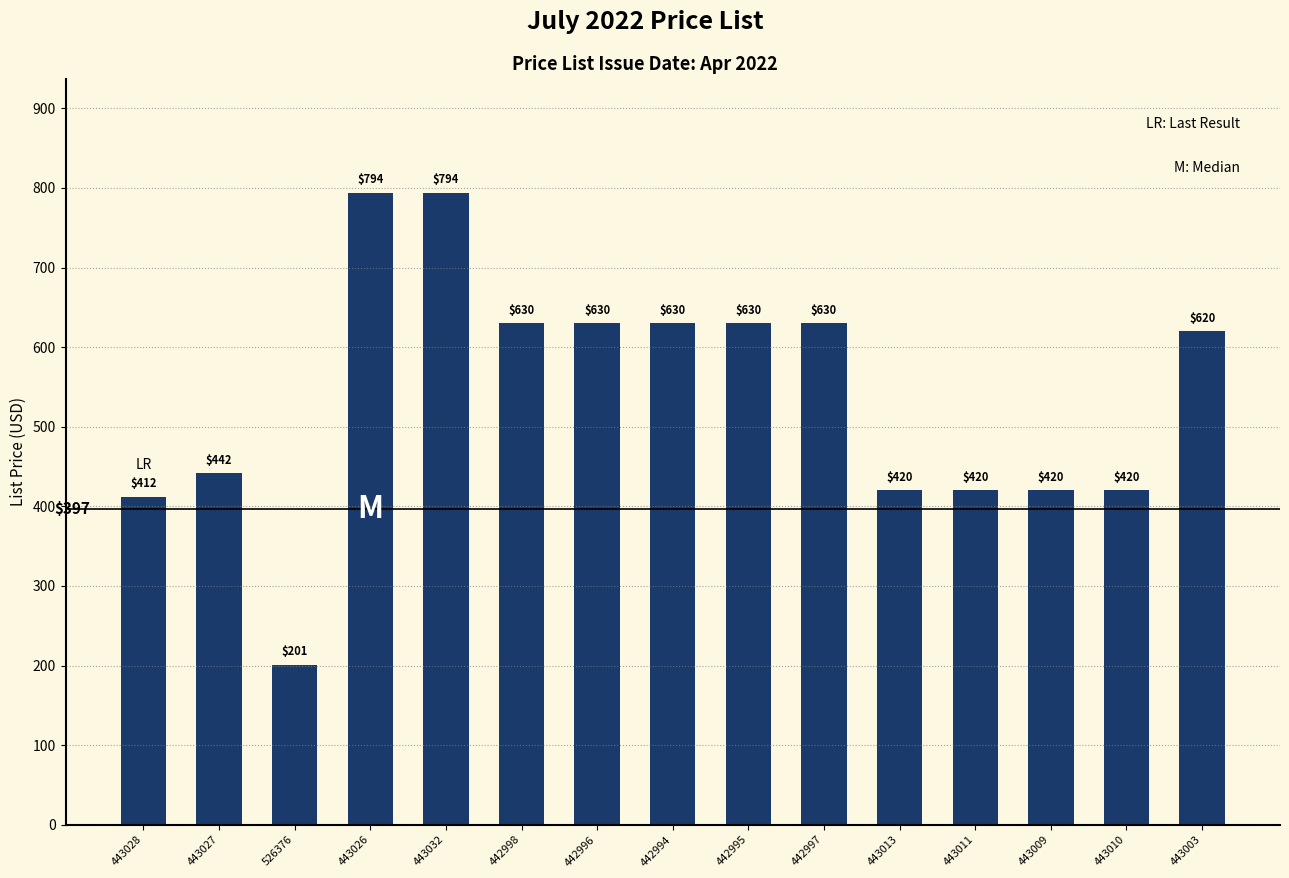

What is the smallest value displayed?

201